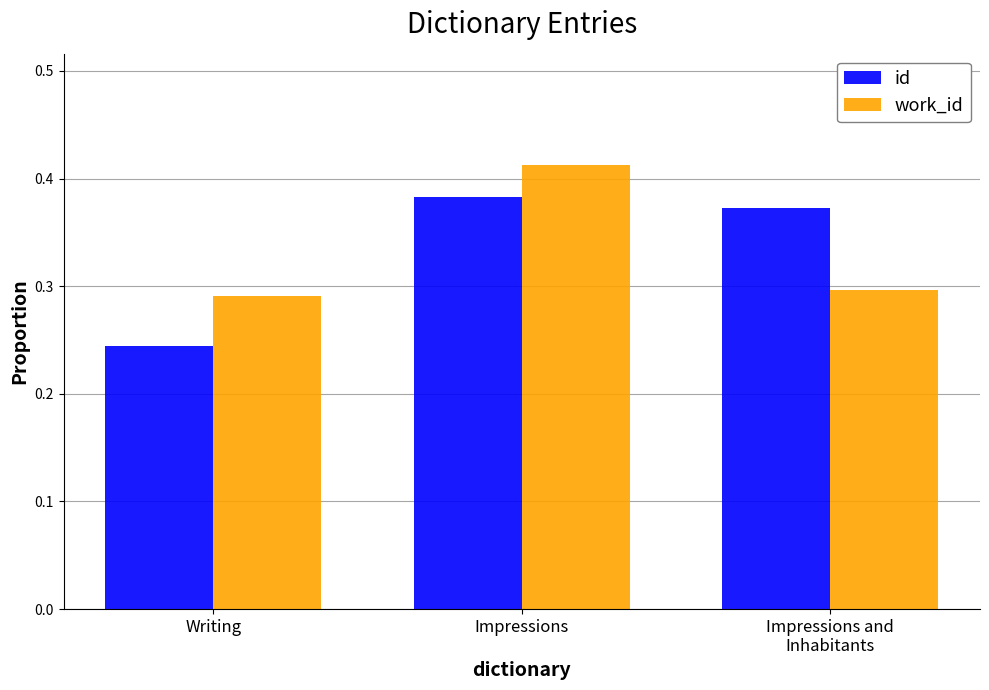

Is the value of id at Impressions and
Inhabitants greater than the value of work_id at Writing?

Yes